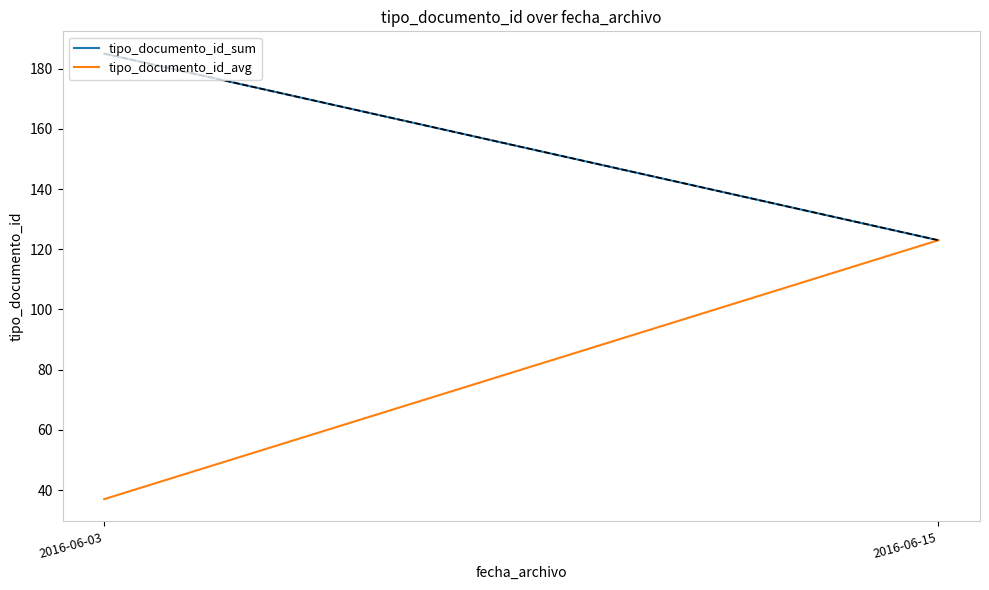

At which label does tipo_documento_id_sum reach its peak?

2016-06-03